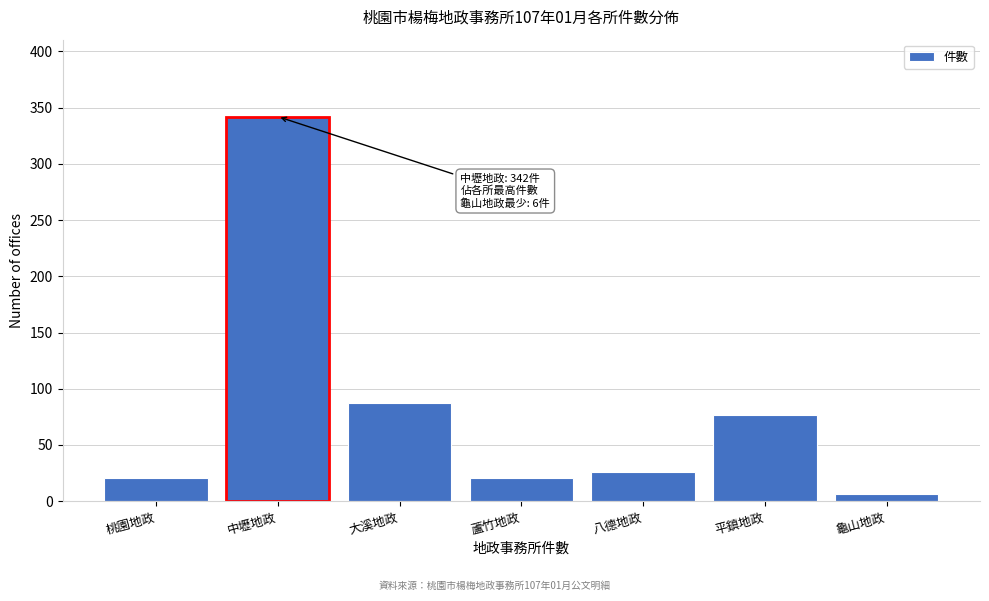

Reading left to right, extract all data points from this chart.

21	342	87	21	26	77	6